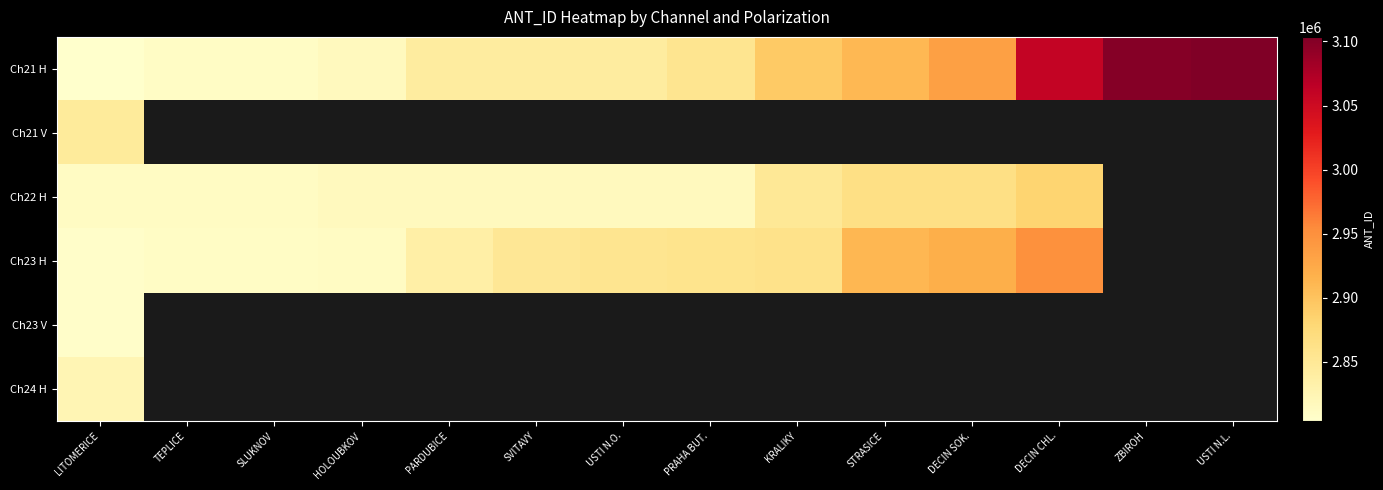

The Ch21 H series shows 1413857.9 at TEPLICE. True or false?

False